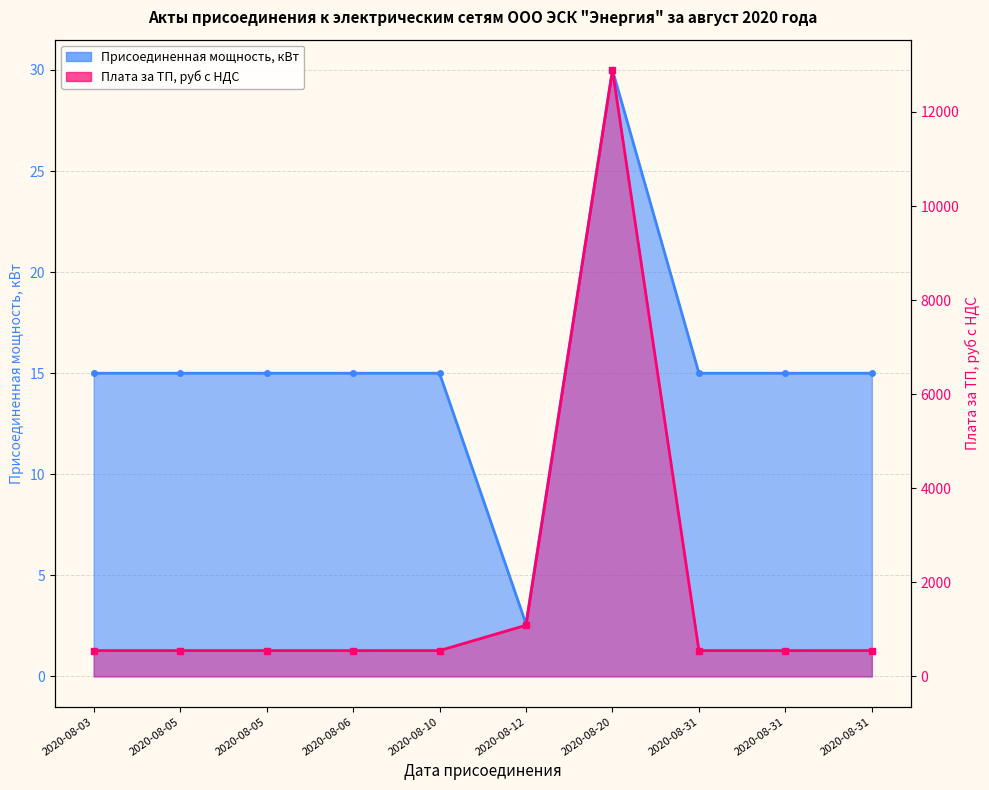

True or false: Плата за ТП, руб с НДС has a value of 721.8 at 2020-08-31.

False